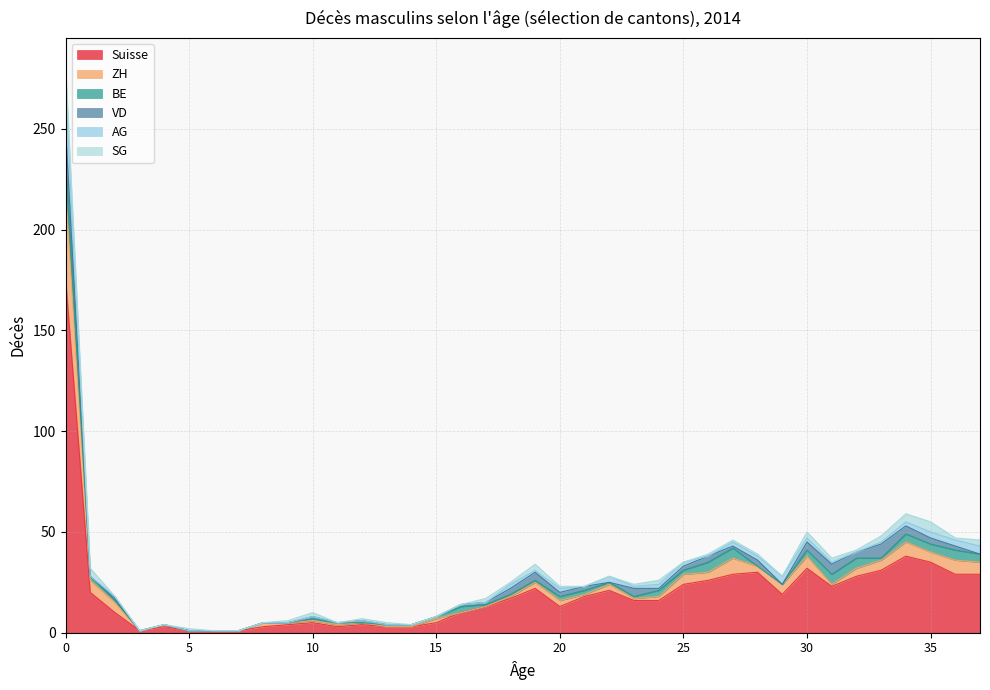

Rank the series at 34 from lowest to highest value.

AG, BE, VD, SG, ZH, Suisse